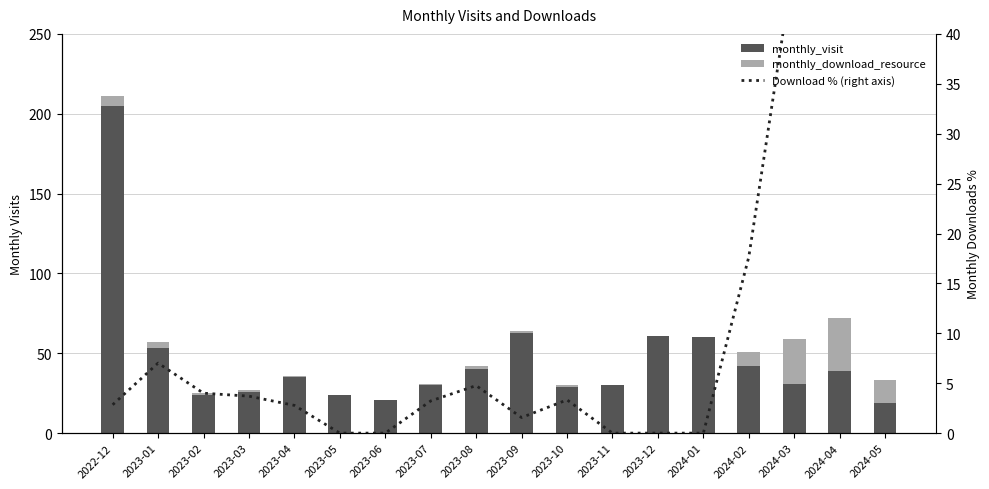

Rank the series by their maximum value, from highest to lowest.

monthly_visit, Download % (right axis), monthly_download_resource